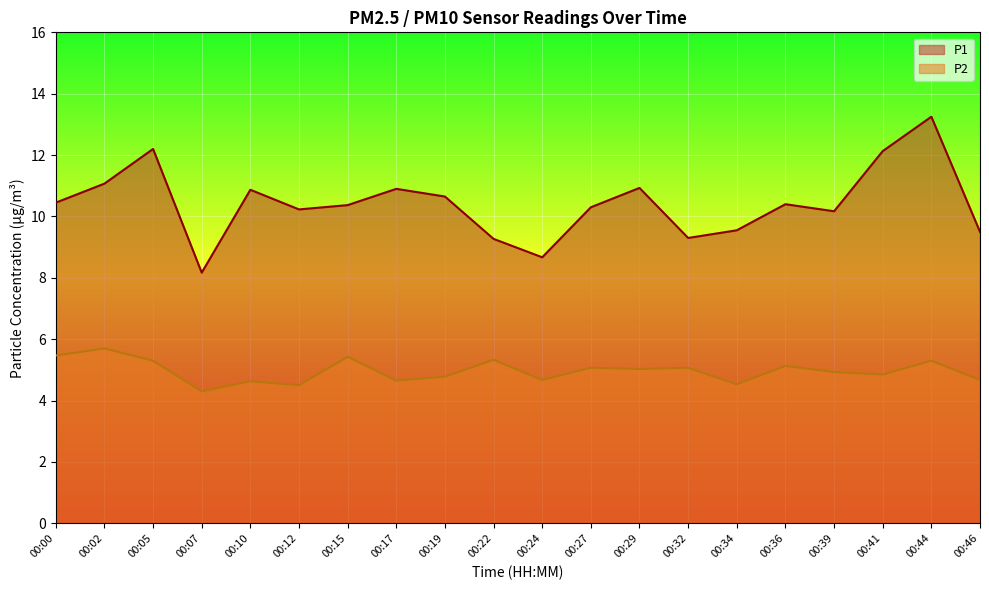

What is the total value across all series at 00:24?

13.3